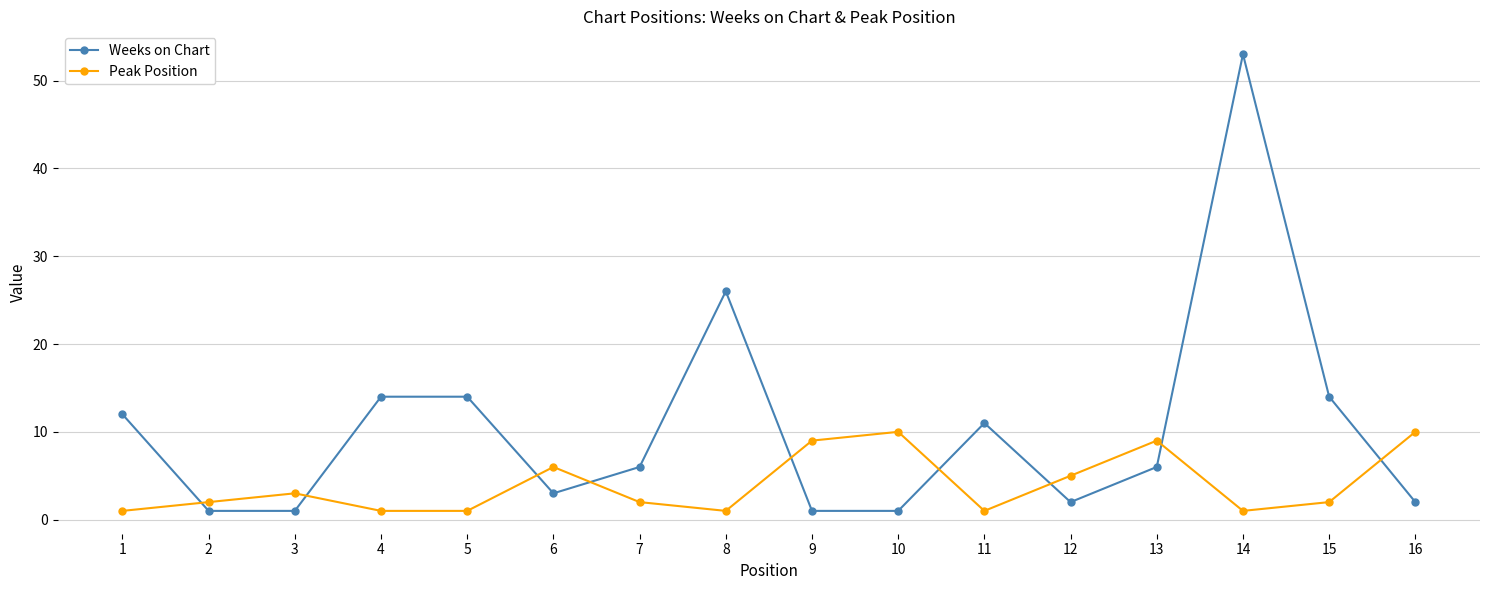

What is the difference between the maximum and minimum values in the Peak Position series?

9